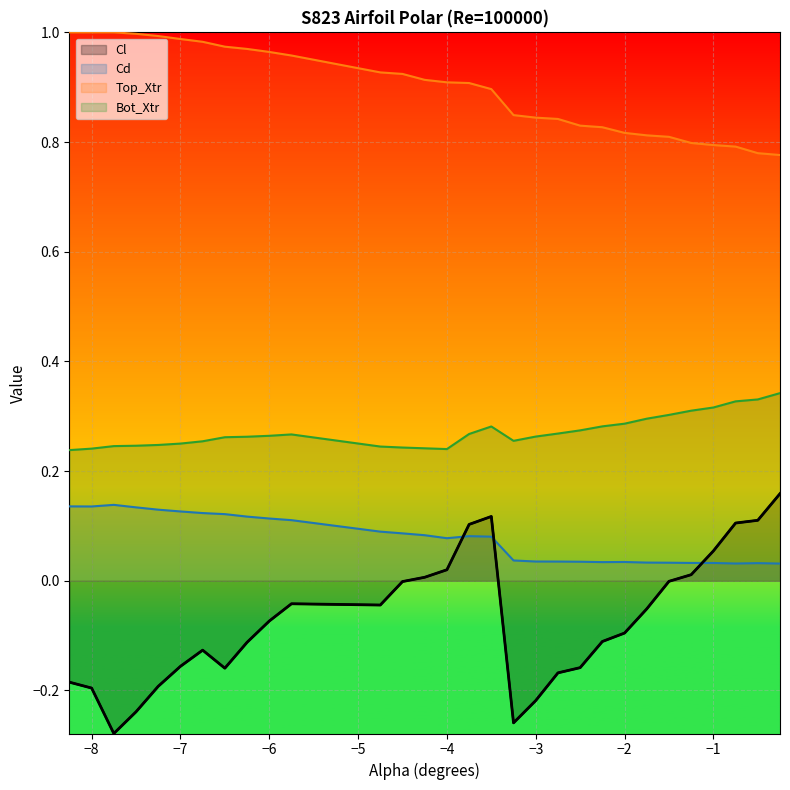

What is the label of the 11th point from the left?

-5.75